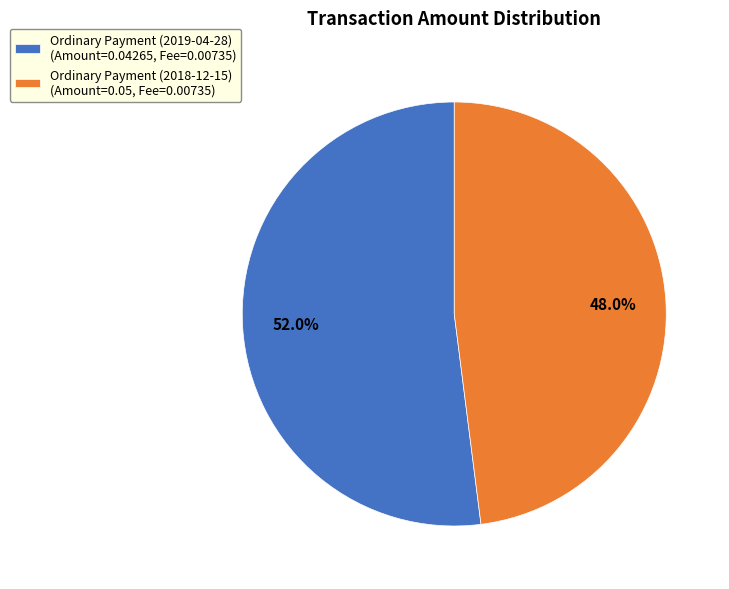

Which category has the smallest portion of the pie?

Ordinary Payment (2018-12-15) (Amount=0.05, Fee=0.00735)